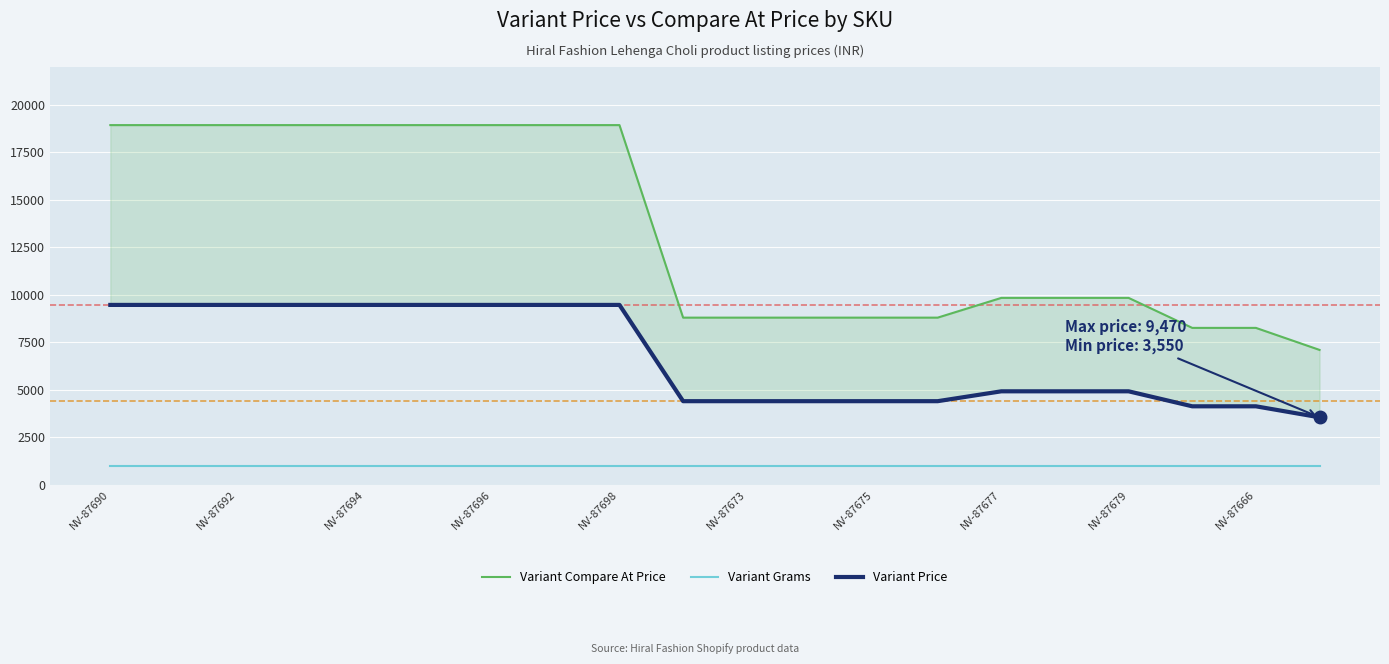

Does the chart display data point markers on the line(s)?

No